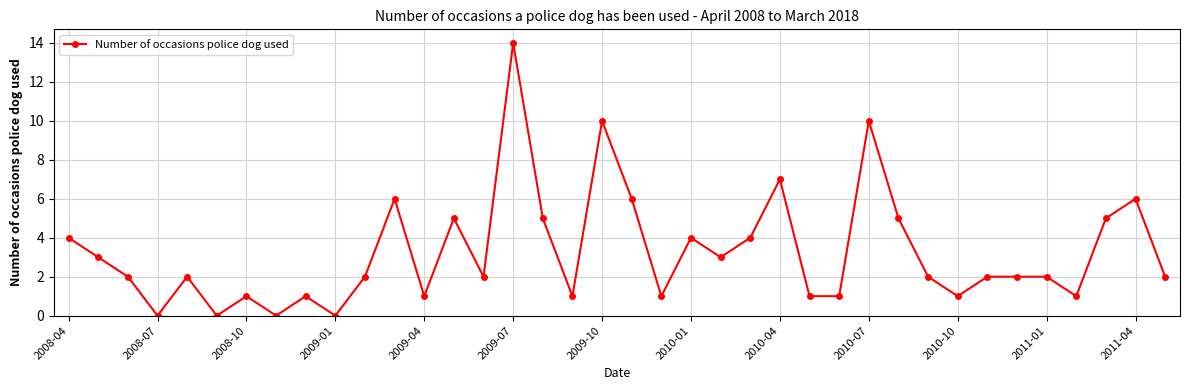

What is the maximum value shown in the chart?

14